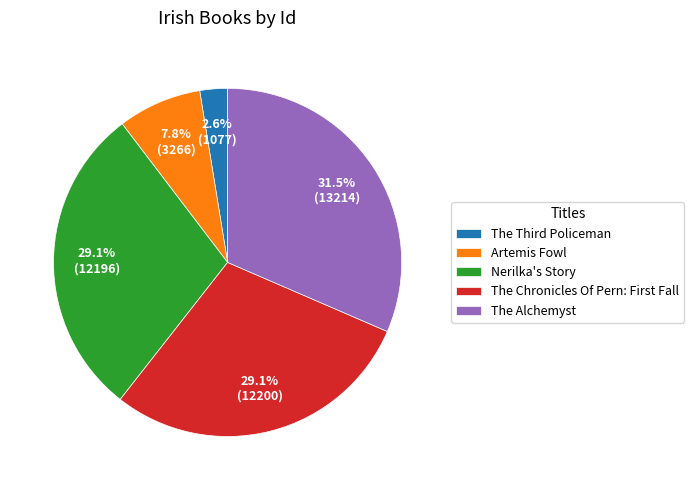

To the nearest percent, what is the difference between the Nerilka's Story and The Alchemyst slice percentages?

2%